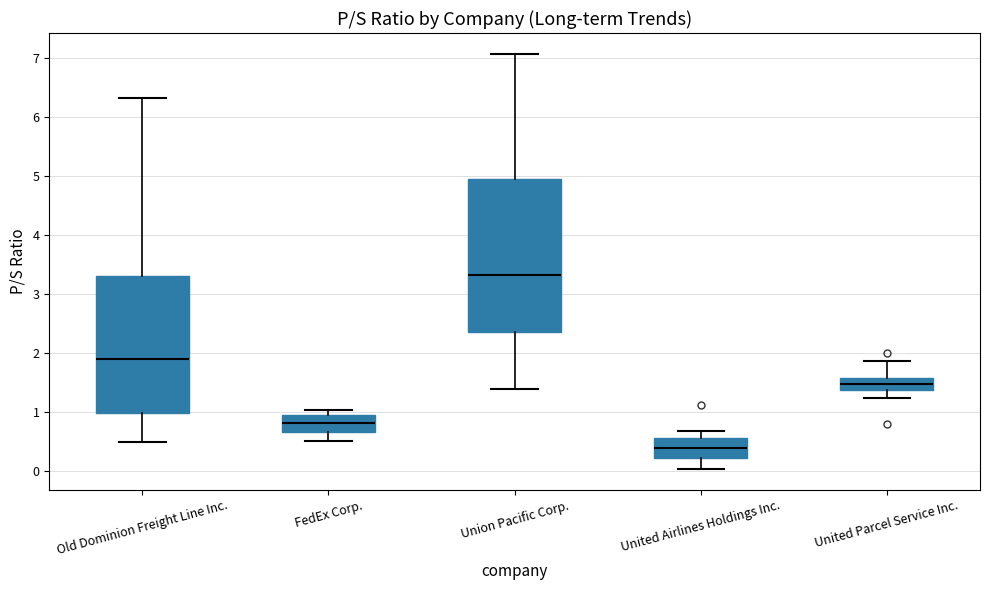

Where does the lower whisker of the box for United Airlines Holdings Inc. end on the y-axis? The values are not printed on the chart, so give them approximately, as read against the axis.

0.0